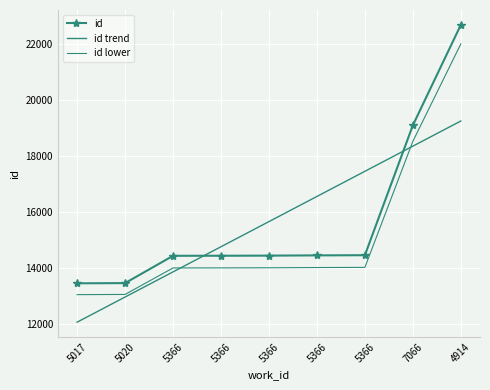

What are all the series names shown in the legend?

id, id trend, id lower